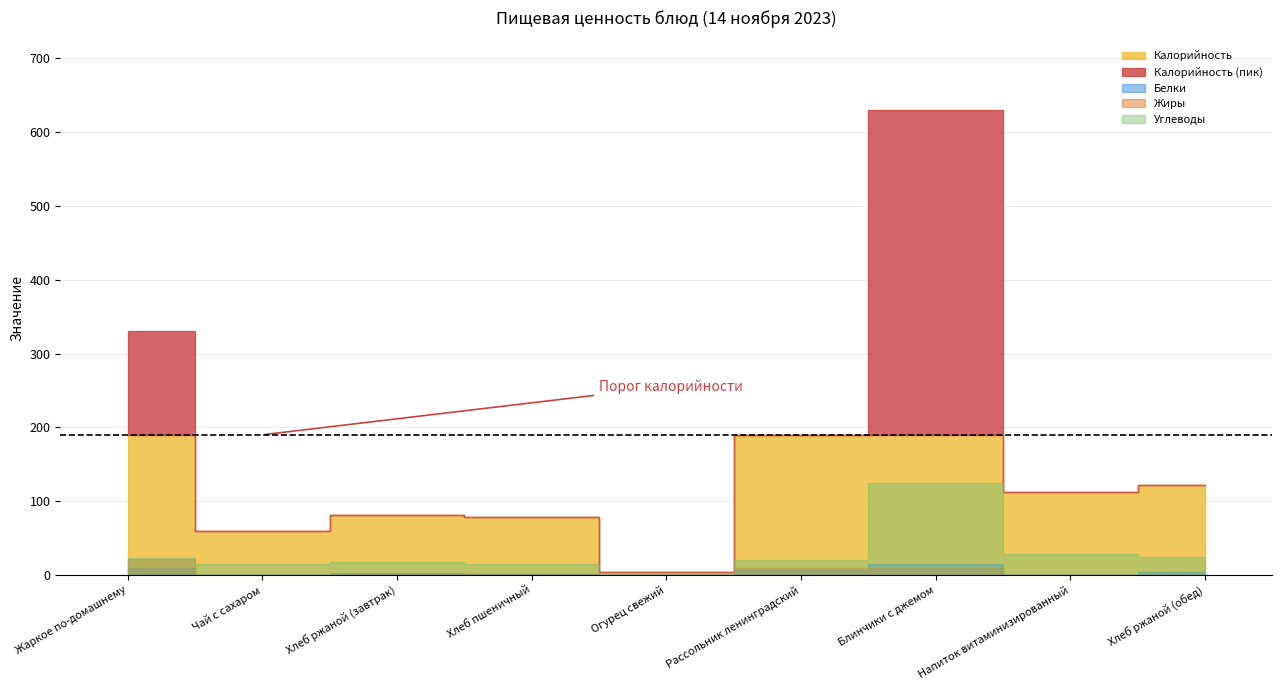

List the labels in order of Калорийность value, largest first.

Блинчики с джемом, Жаркое по-домашнему, Рассольник ленинградский, Хлеб ржаной (обед), Напиток витаминизированный, Хлеб ржаной (завтрак), Хлеб пшеничный, Чай с сахаром, Огурец свежий